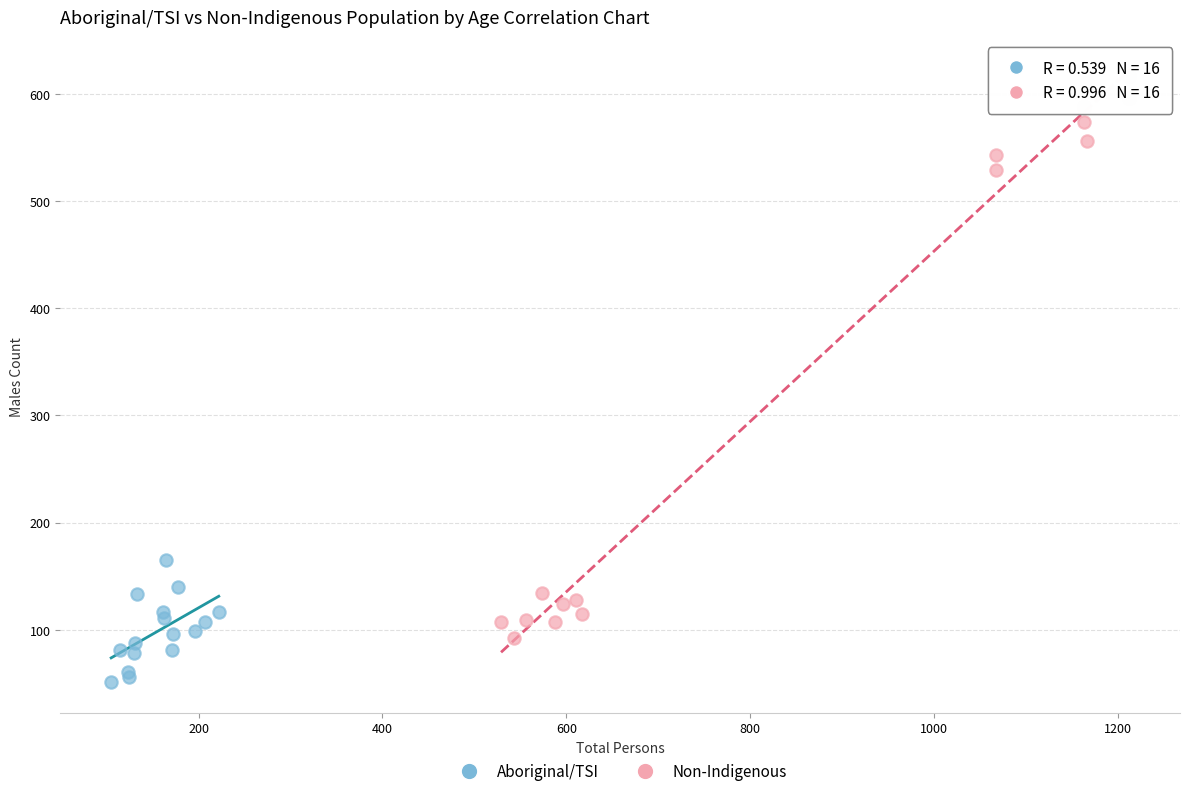

Which series contains the lowest Y value?

Aboriginal/TSI